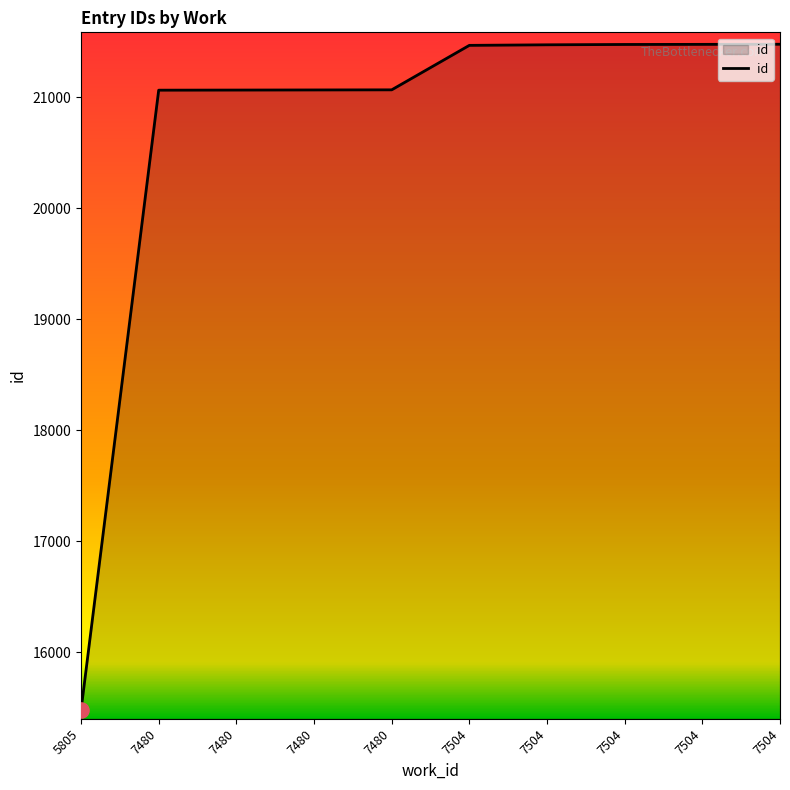

What is the change in value from 7504 to 7504?

+10